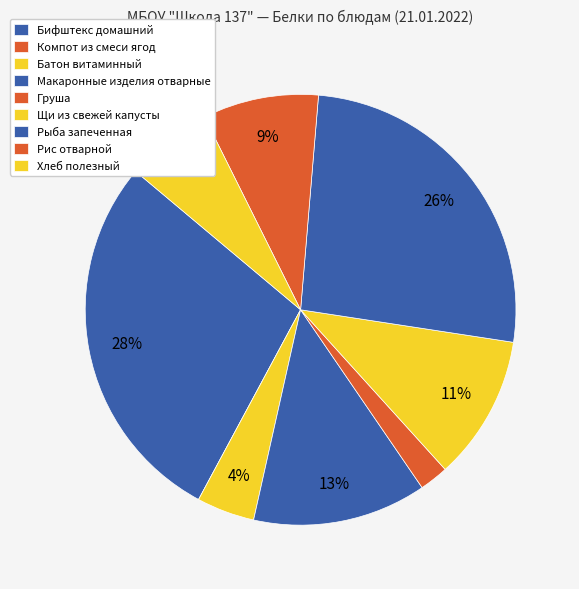

What is the ratio of the value at Макаронные изделия отварные to the value at Рыба запеченная?

0.5